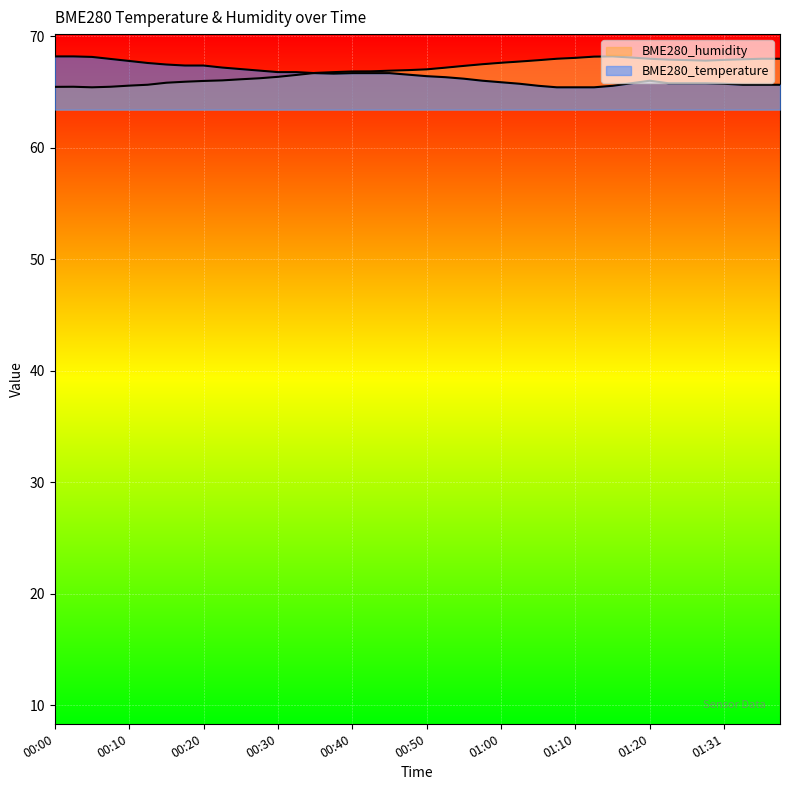

What position from the left is 00:55?

23